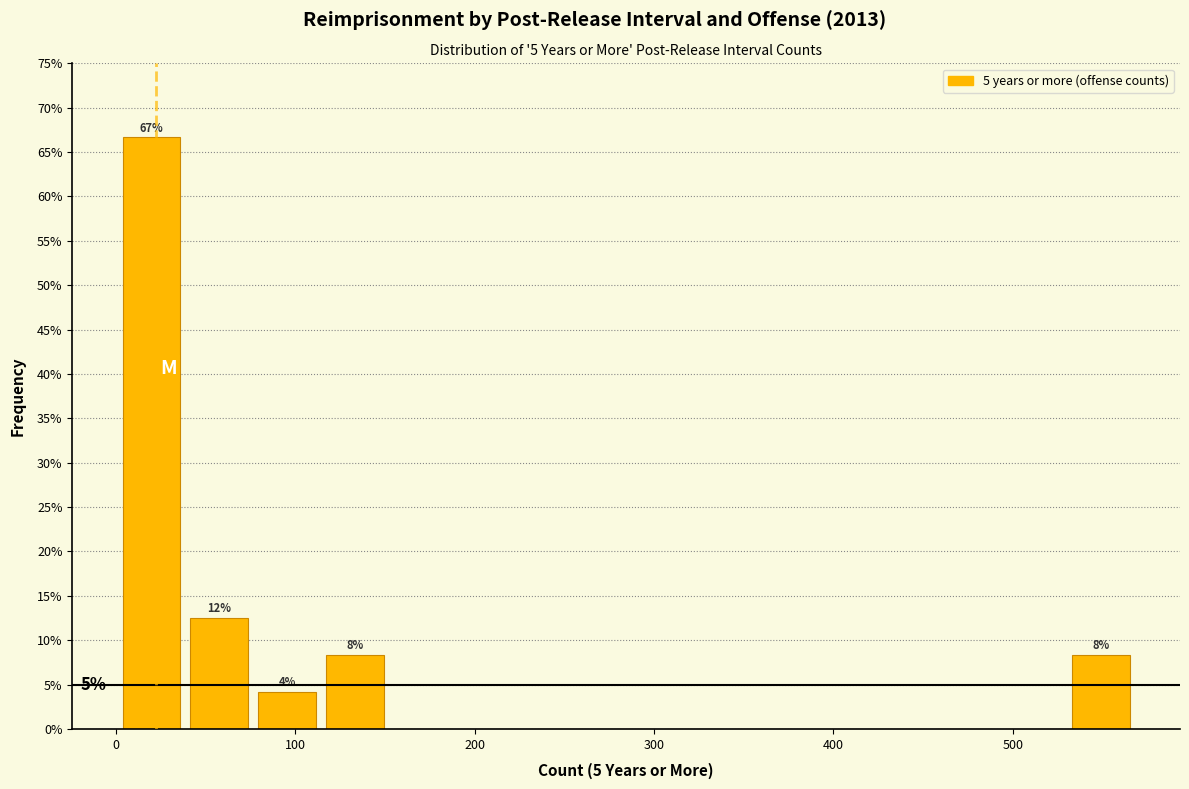

Around what value on the x-axis is the tallest bar? Give the approximate position of its centre, as read against the axis.

20